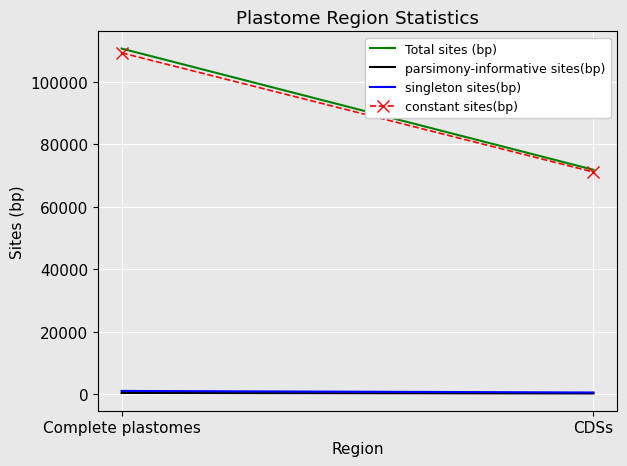

What is the smallest value displayed?

199